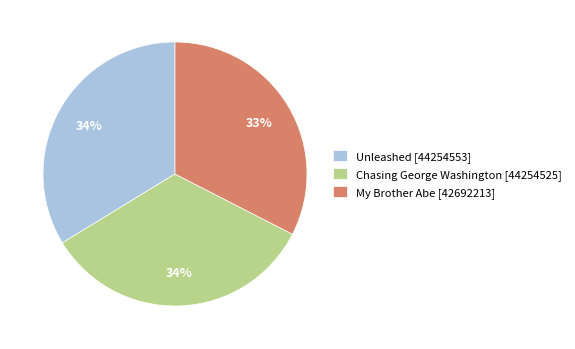

True or false: My Brother Abe [42692213] accounts for 33% of the total.

True